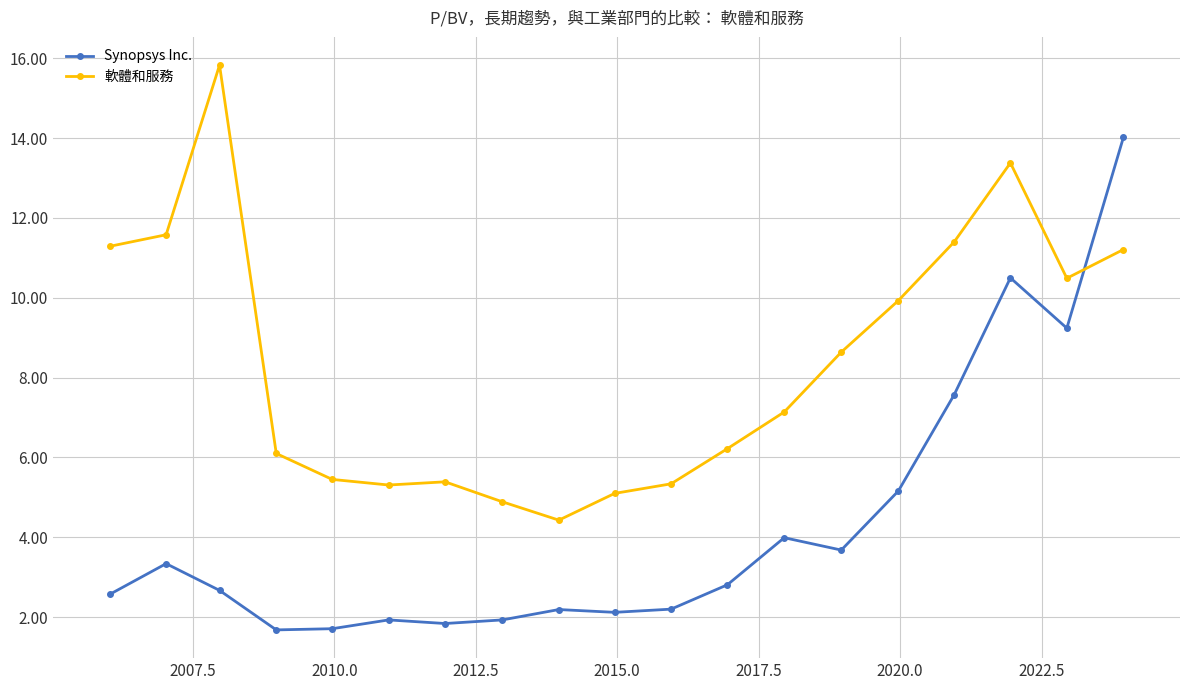

Rank the series by their maximum value, from lowest to highest.

Synopsys Inc., 軟體和服務